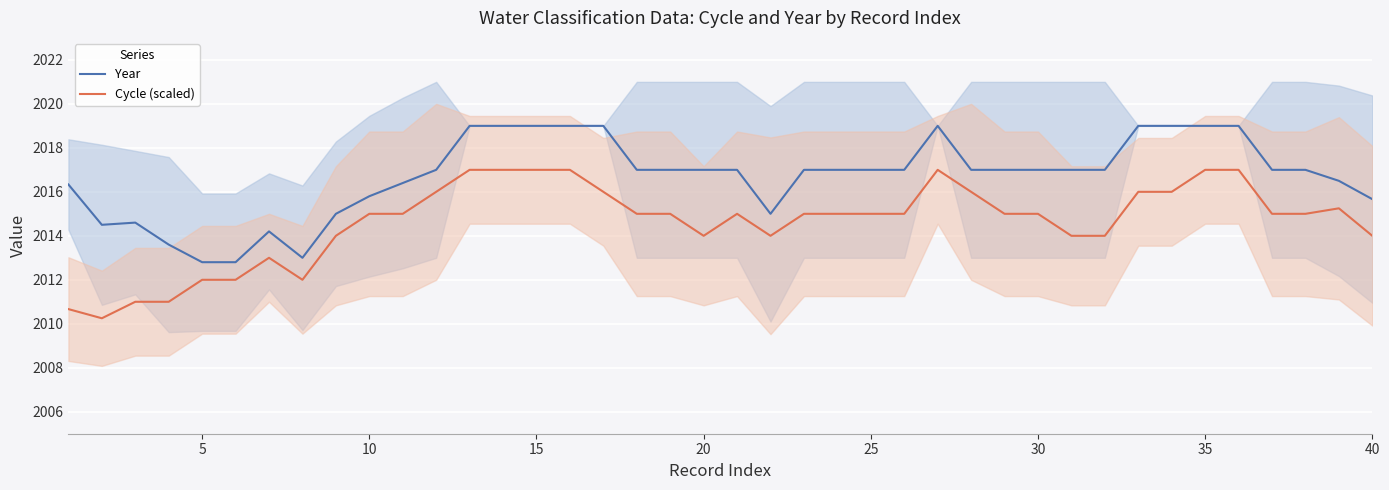

What is the lowest value of the Year series?

2012.8